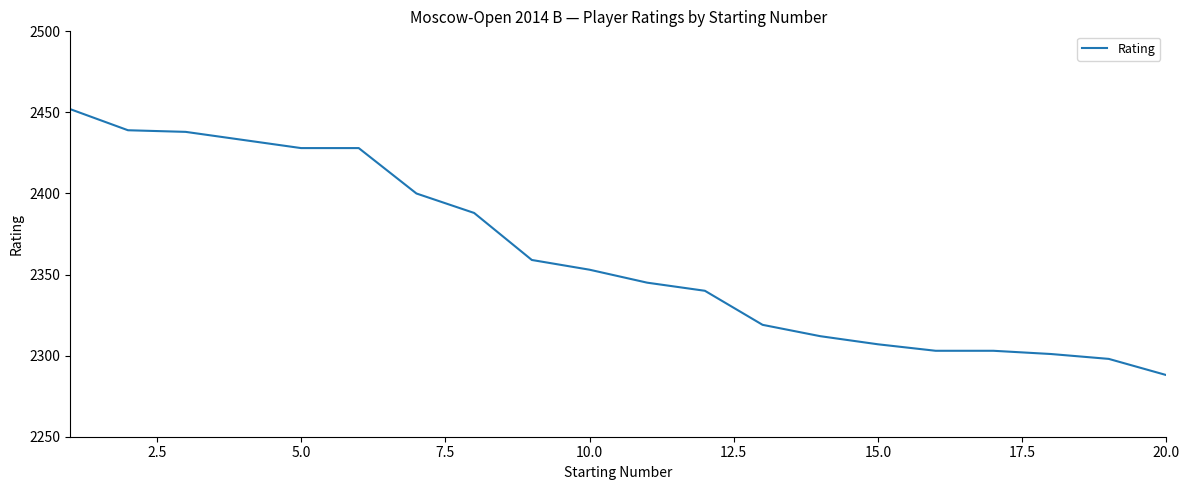

Reading right to left, list all the values displayed in this chart.

2288	2298	2301	2303	2303	2307	2312	2319	2340	2345	2353	2359	2388	2400	2428	2428	2433	2438	2439	2452